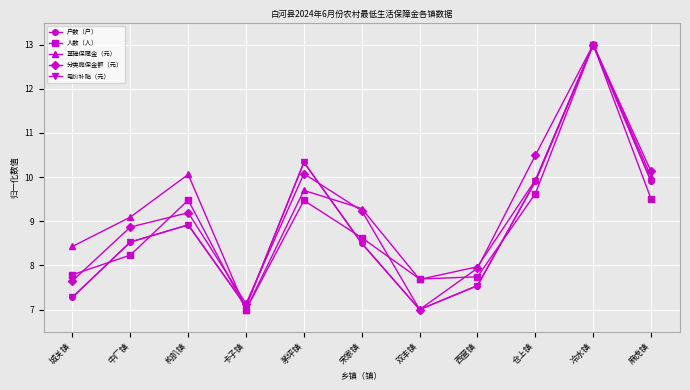

What is the total value across all series at 冷水镇?

65.0